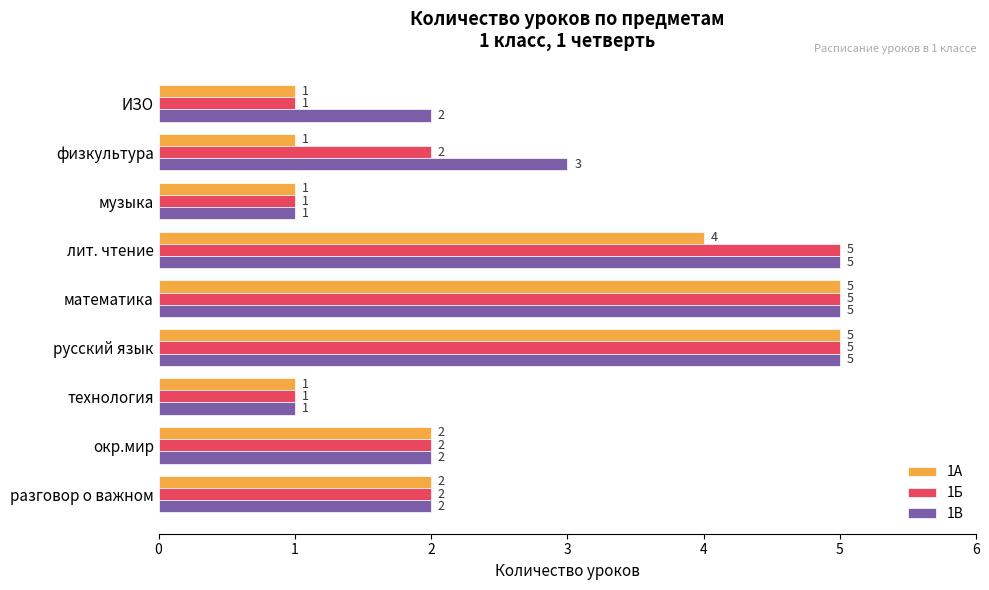

At which label is 1В closest to 3?

физкультура